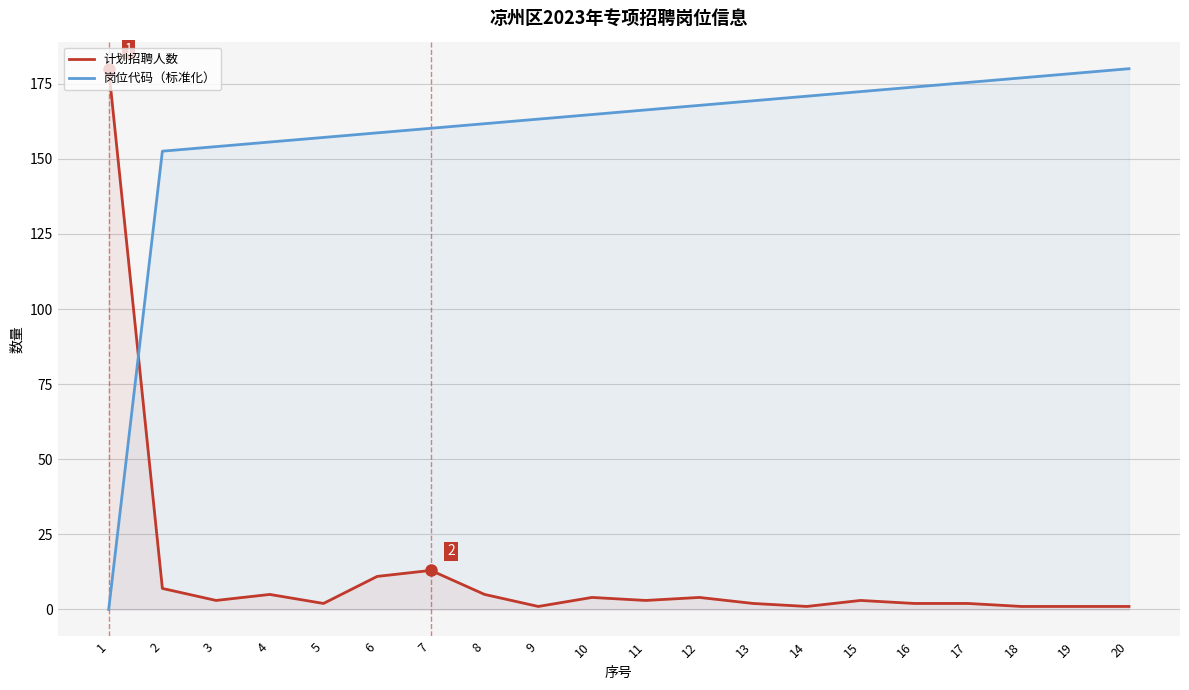

What is the total value across all series at 5?

159.1